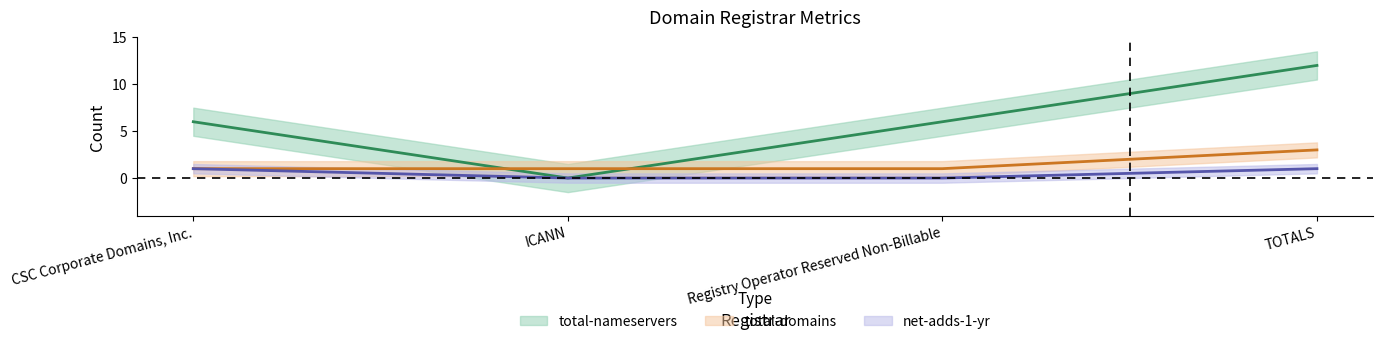

At how many categories does at least one series exceed 5?

3